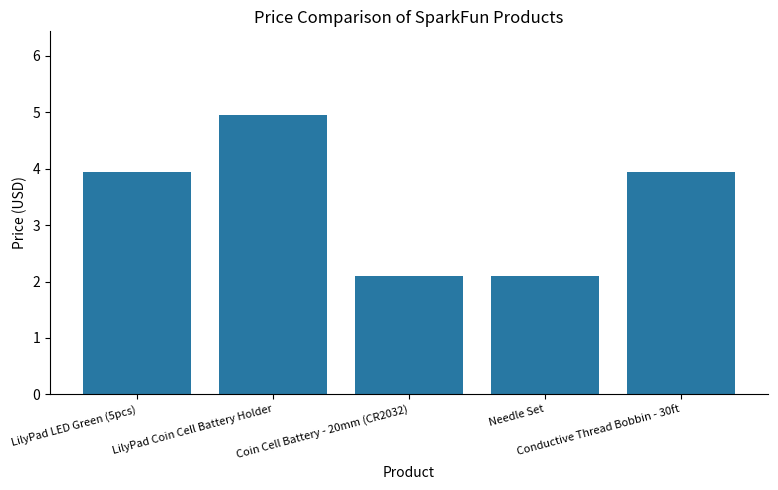

Between LilyPad LED Green (5pcs) and Needle Set, which is larger?

LilyPad LED Green (5pcs)